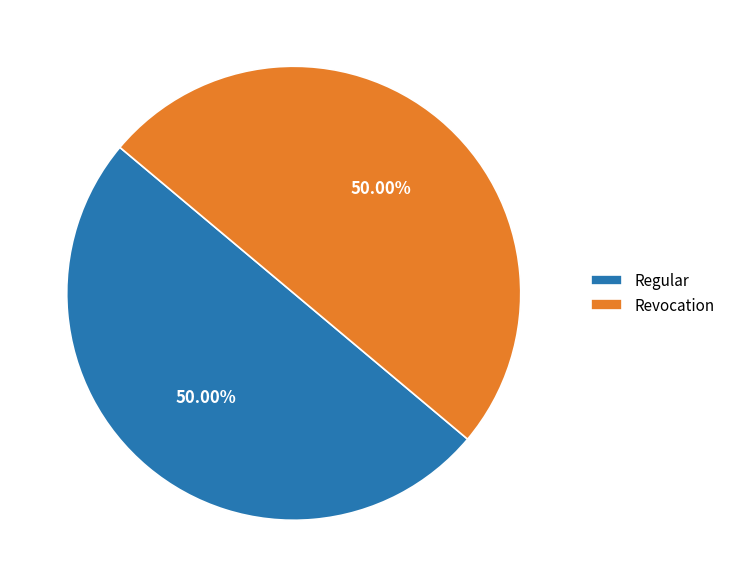

Is it true that Revocation is 36% of the pie?

False